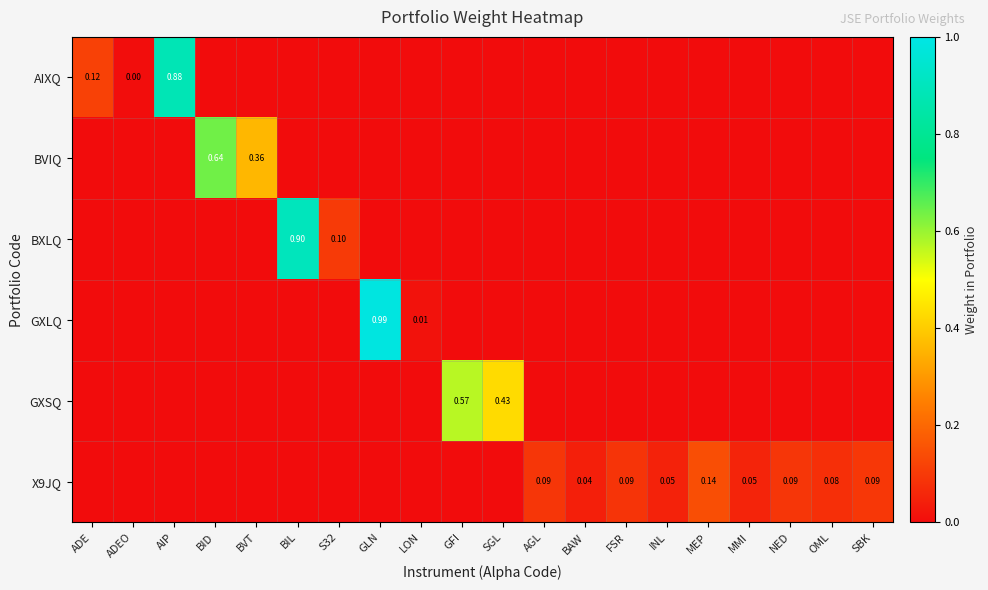

At MEP, list the series in order from smallest to largest.

AIXQ, BVIQ, BXLQ, GXLQ, GXSQ, X9JQ